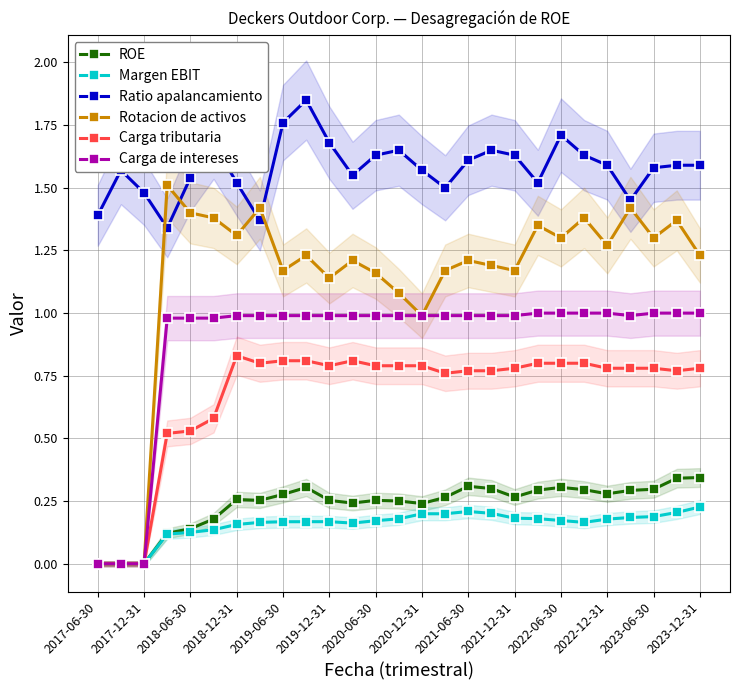

At which label does Carga de intereses reach its minimum?

2017-06-30